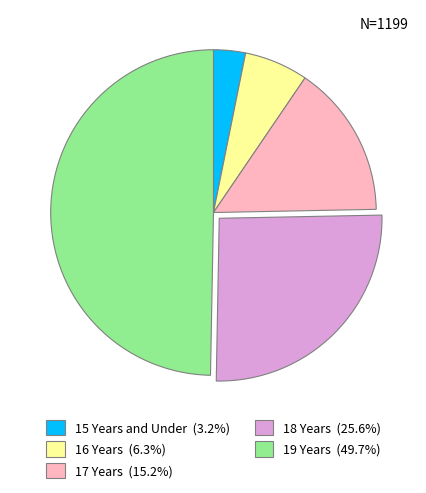

What is the ratio of the value at 15 Years and Under to the value at 16 Years?

0.5